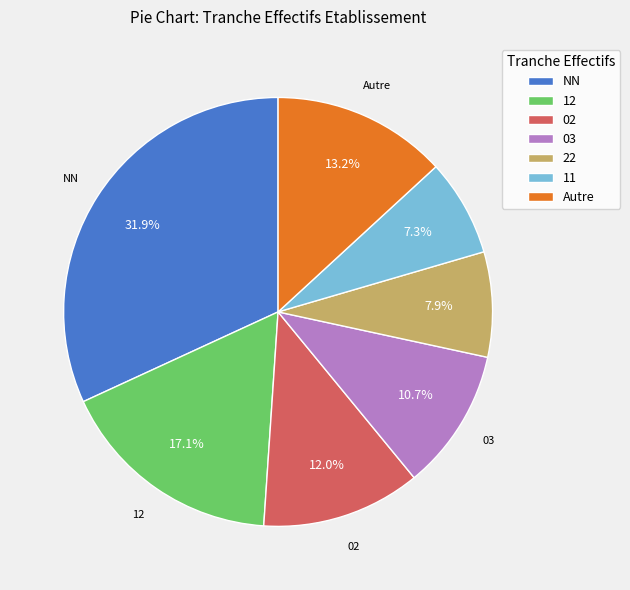

True or false: NN accounts for 19% of the total.

False